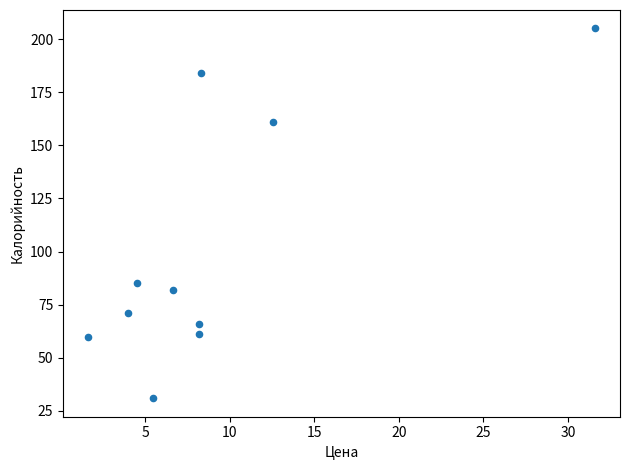

What is the range of Y values (max minus min)?

174